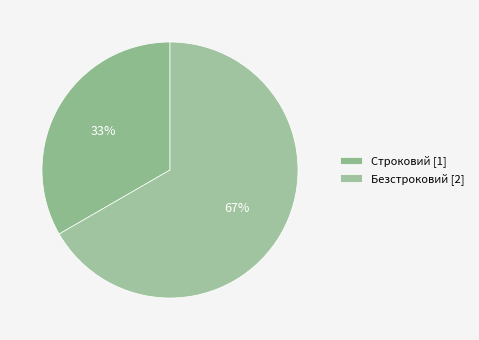

What is the change in value from Строковий to Безстроковий?

+1